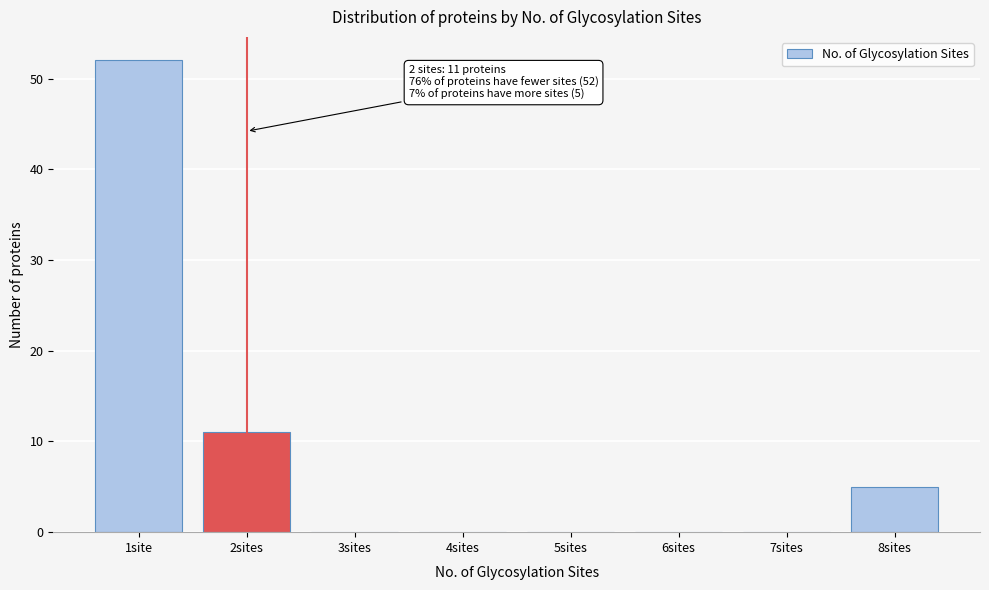

Reading left to right, extract all data points from this chart.

1site=52	2sites=11	3sites=0	4sites=0	5sites=0	6sites=0	7sites=0	8sites=5